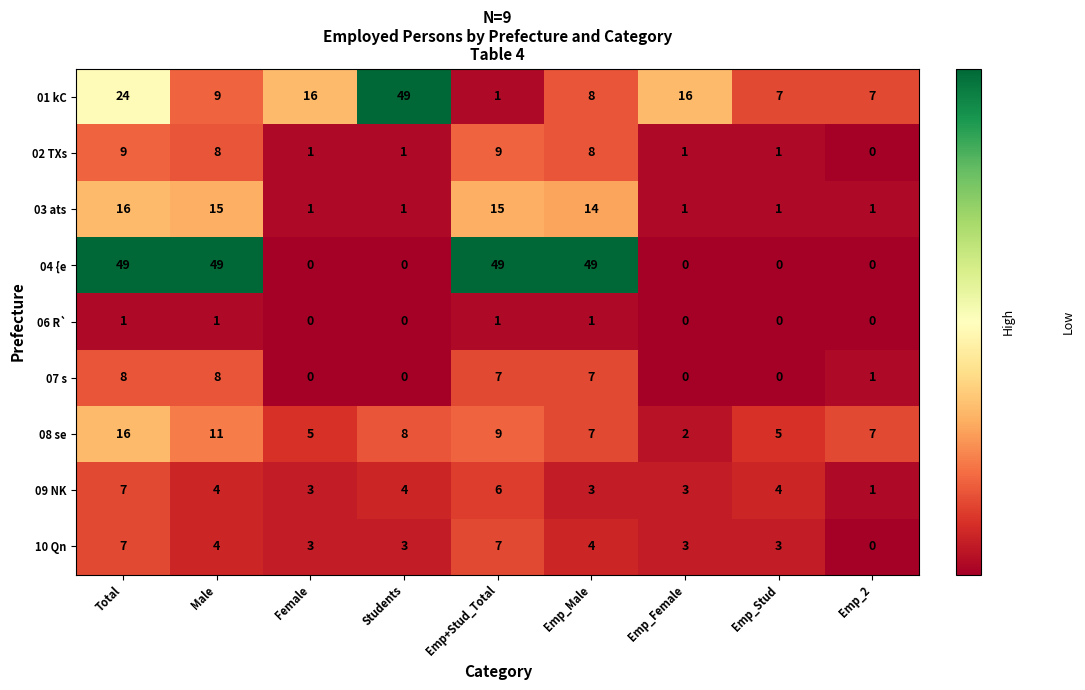

At which label is 08 se closest to 9?

Emp+Stud_Total